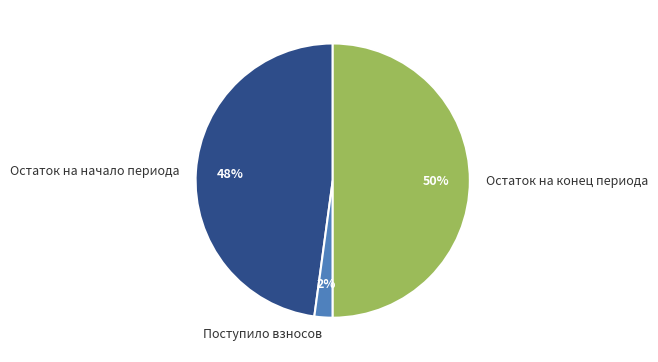

Which category has the biggest portion of the pie?

Остаток на конец периода